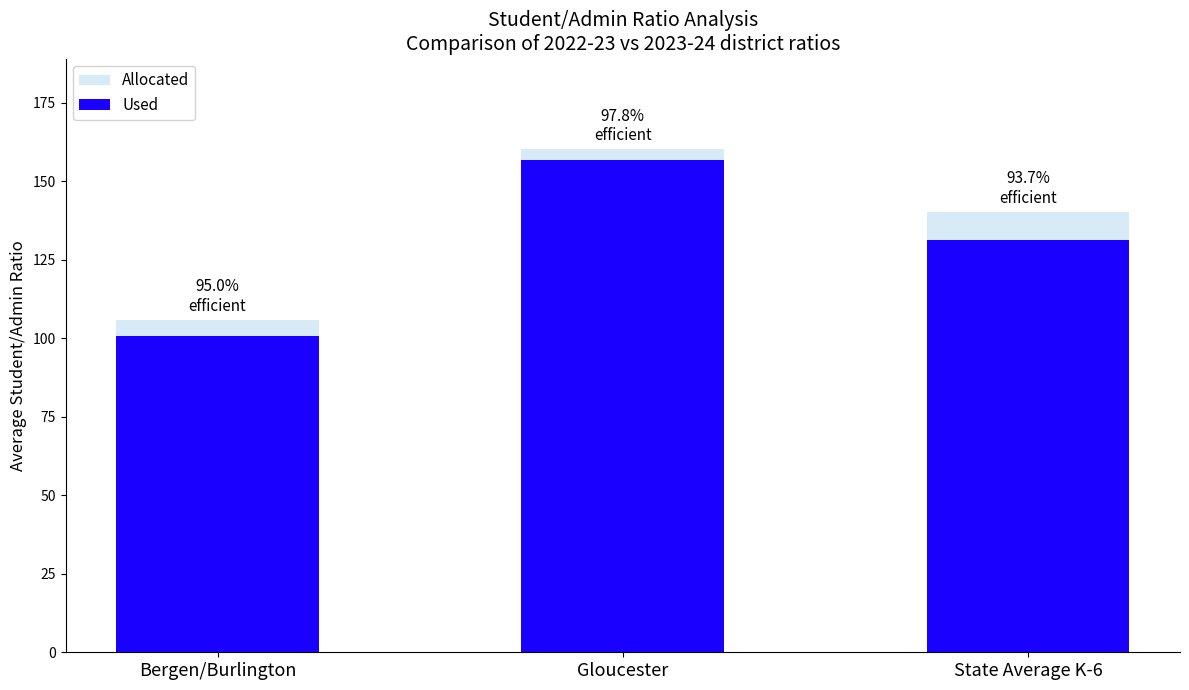

What is the spread (max minus min) of values at State Average K-6?

8.9